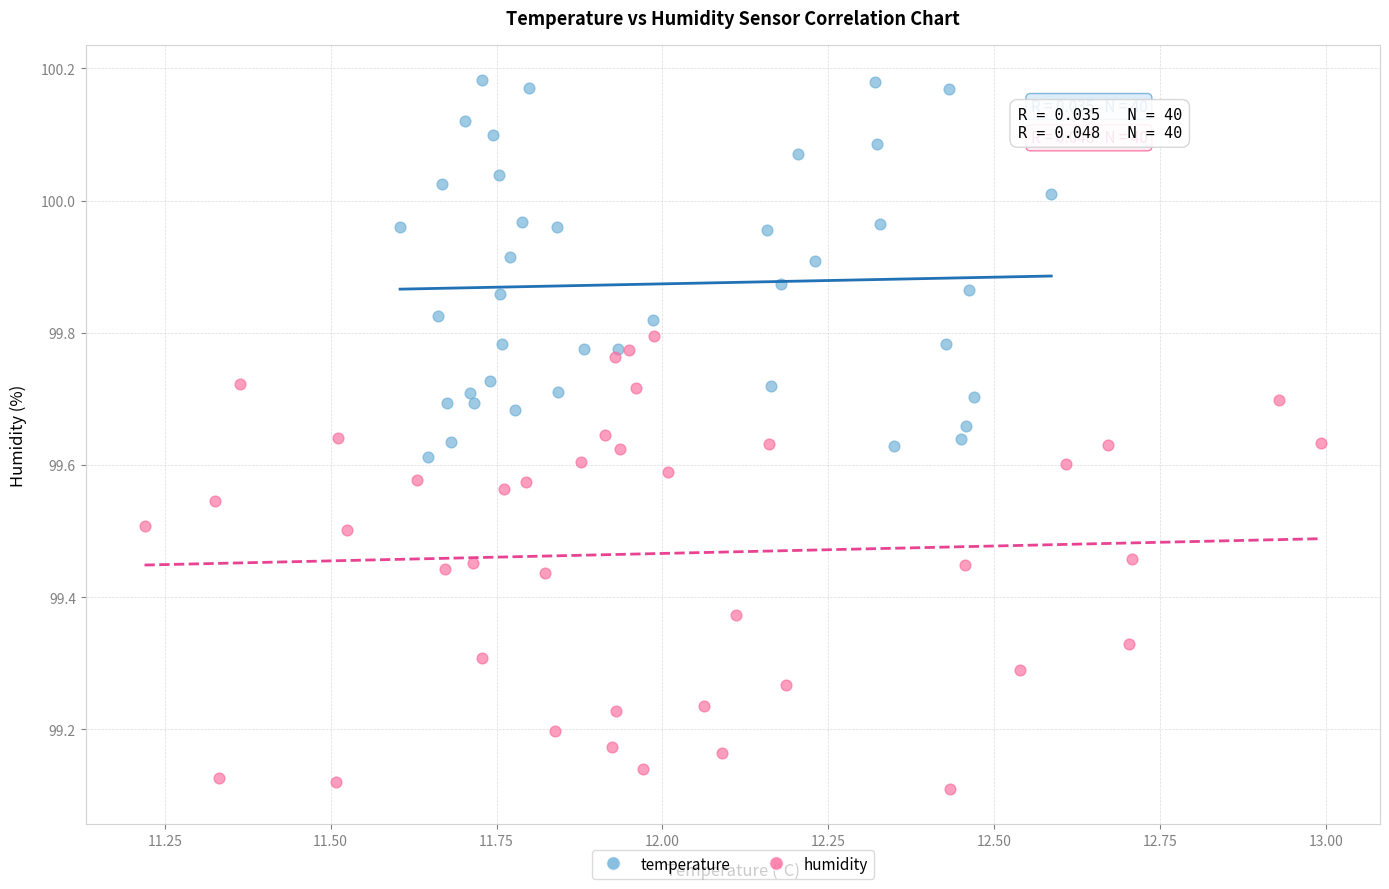

Which series reaches the maximum Y coordinate?

temperature